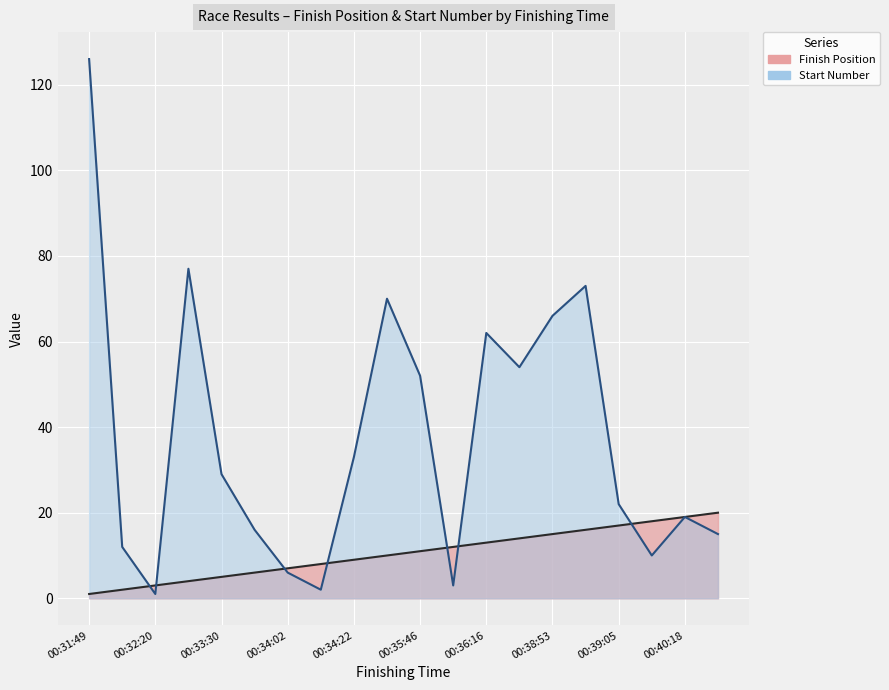

Where is Start Number nearest to the value 63?

00:36:16